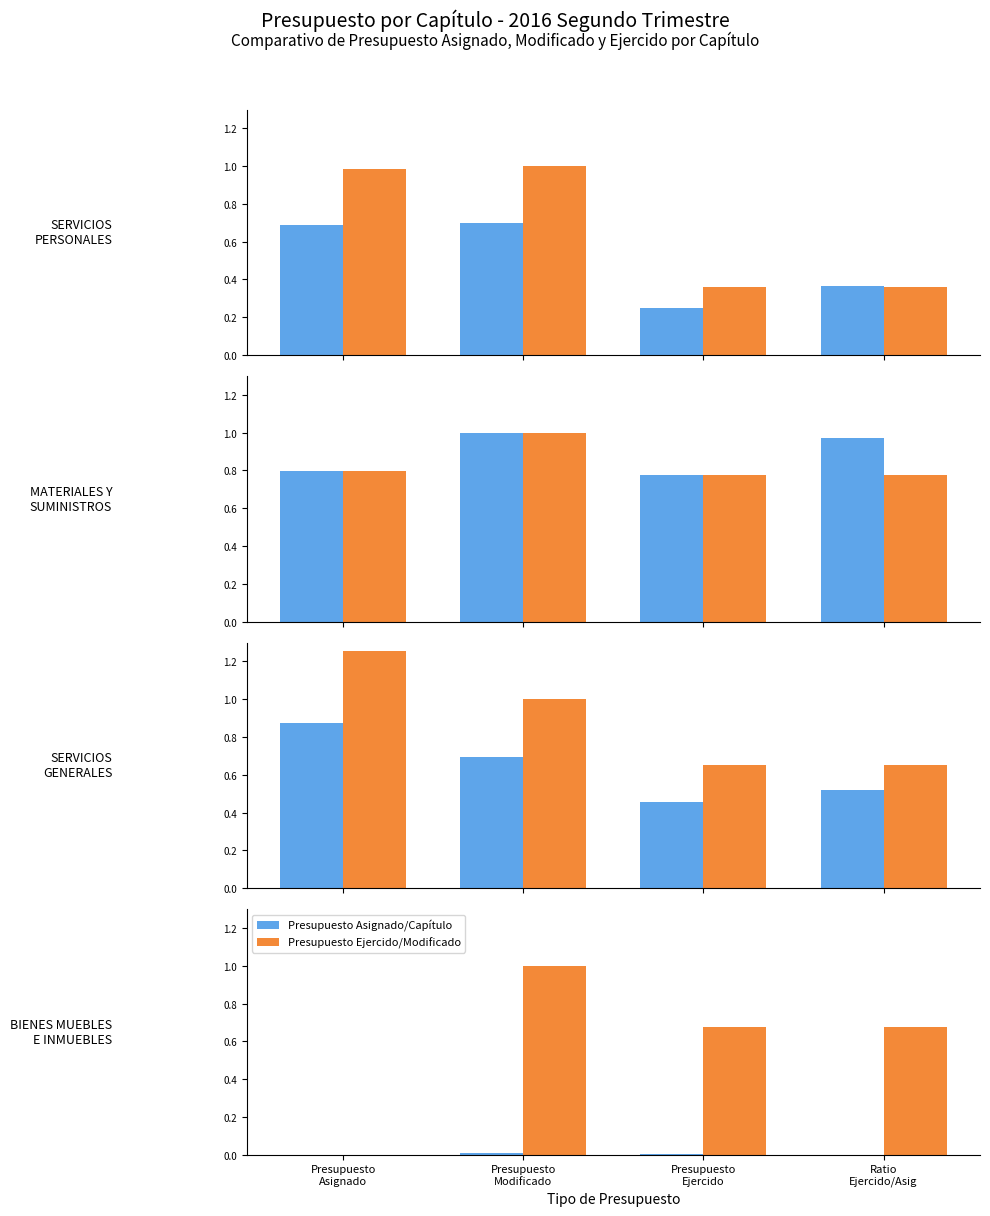

Does the chart contain stacked bars?

No